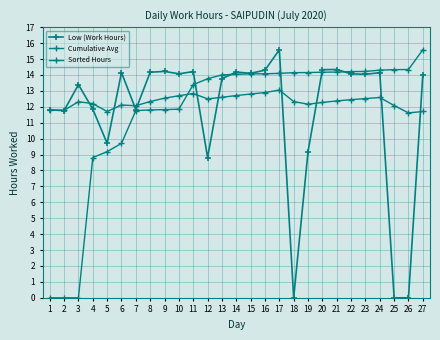

What is the sum of all Cumulative Avg values?

333.0